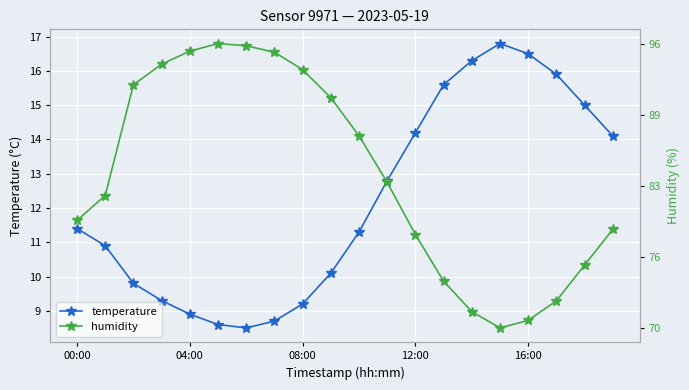

The value of humidity at 17 is 13.8. True or false?

False